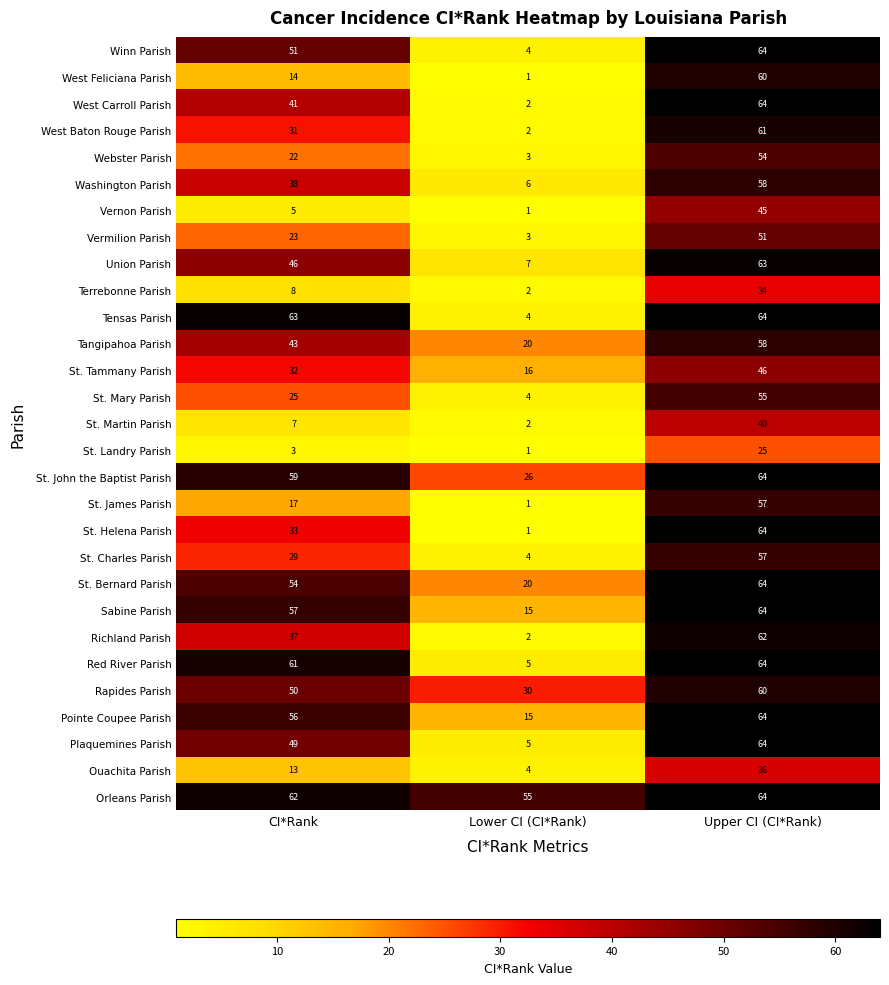

Which series has the widest spread of values?

St. Helena Parish